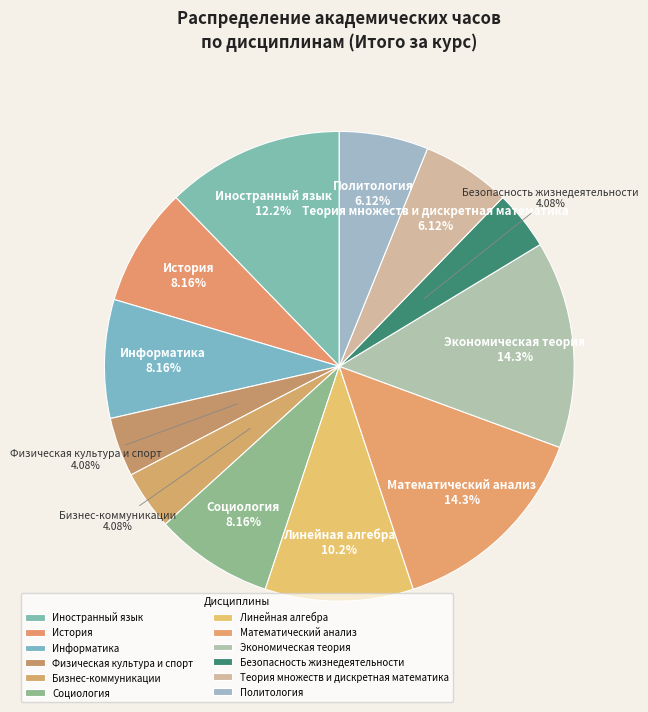

To the nearest percent, what is the average slice percentage?

8%